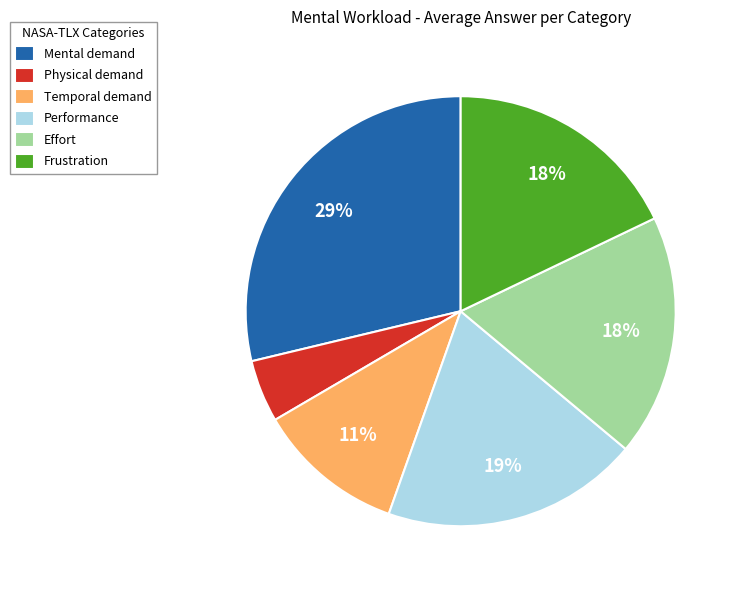

Does any single category account for the majority?

No